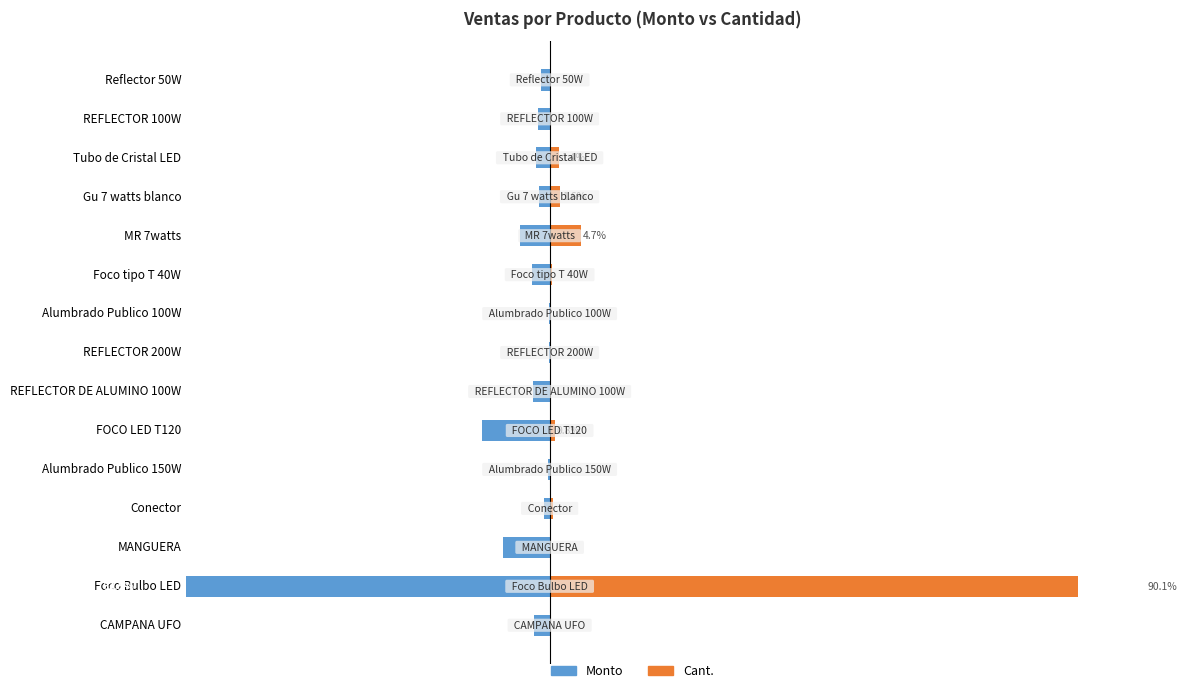

What is the total value across all series at 4?

-0.3